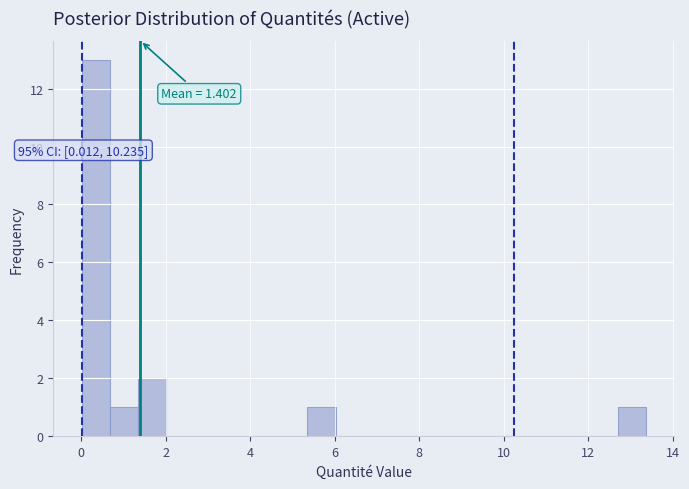

Read against the x-axis, roughly where is the centre of the tallest bar?

0.4